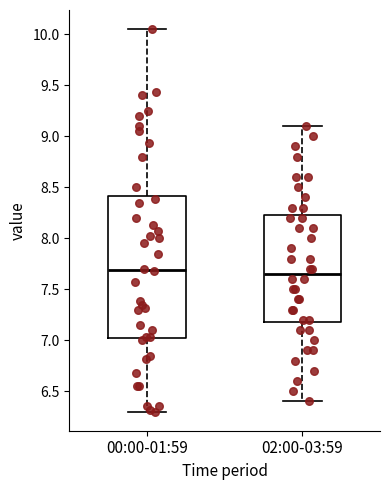

Reading left to right, transcribe this box plot: for each box, give where its median line is, the range the box spans, and where its two whiskers end, as read against the y-axis. The values are not printed on the chart, so give them approximately, as read against the axis.

00:00-01:59: median 7.70, box 7.00 to 8.40, whiskers 6.30 to 10.05
02:00-03:59: median 7.65, box 7.20 to 8.25, whiskers 6.40 to 9.10